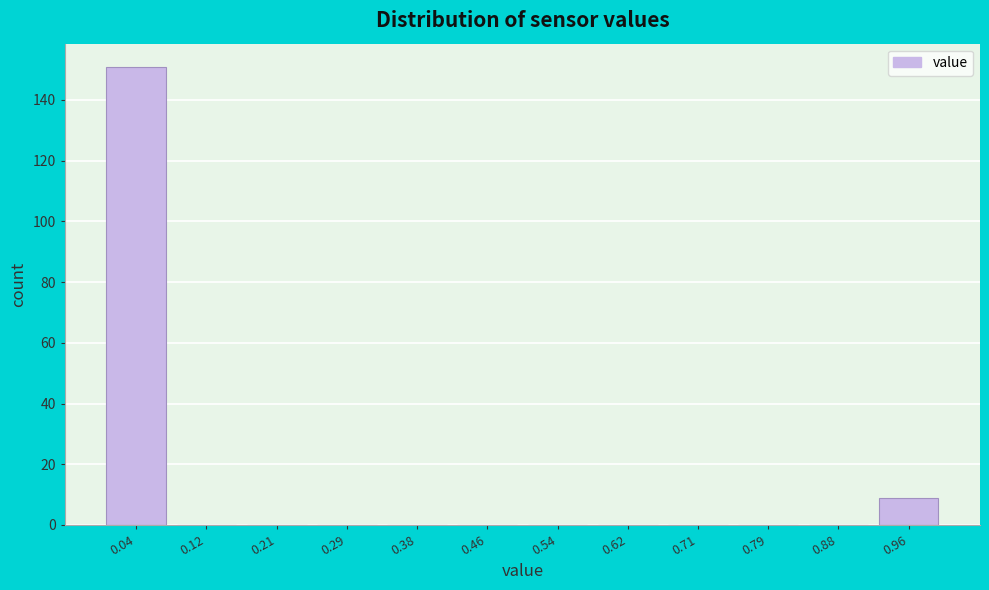

Reading left to right, transcribe this chart: for each bar, give the range it covers on the x-axis and its height. Neither the bar edges nor the heights are printed on the chart, so give them approximately, as read against the axes.

0.00 to 0.08: 152
0.08 to 0.17: 0
0.17 to 0.25: 0
0.25 to 0.33: 0
0.33 to 0.42: 0
0.42 to 0.50: 0
0.50 to 0.58: 0
0.58 to 0.67: 0
0.67 to 0.75: 0
0.75 to 0.83: 0
0.83 to 0.92: 0
0.92 to 1.00: 10